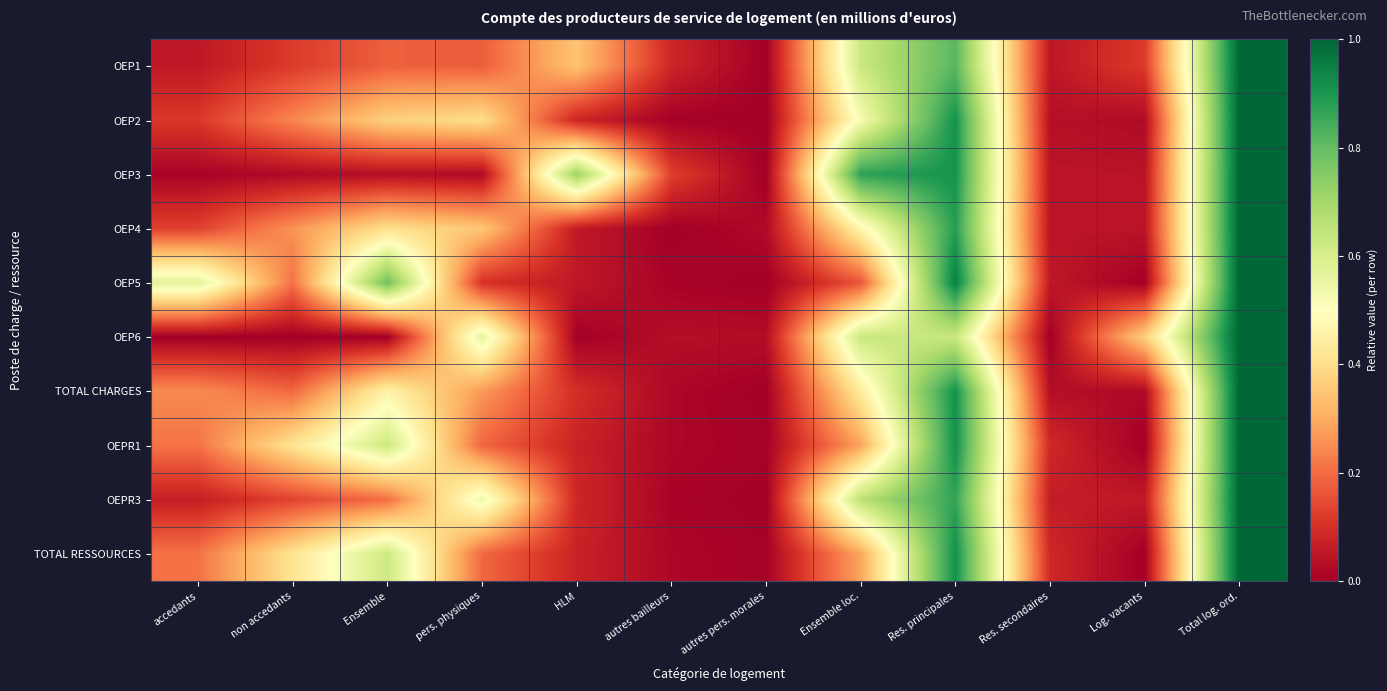

Reading right to left, list all the values displayed in this chart.

OEP1: Total log. ord.=1.0	Log. vacants=0.1	Res. secondaires=0.1	Res. principales=0.8	Ensemble loc.=0.6	autres pers. morales=0.0	autres bailleurs=0.1	HLM=0.3	pers. physiques=0.2	Ensemble=0.2	non accedants=0.1	accedants=0.1
OEP2: Total log. ord.=1.0	Log. vacants=0.0	Res. secondaires=0.0	Res. principales=0.9	Ensemble loc.=0.5	autres pers. morales=0.0	autres bailleurs=0.0	HLM=0.1	pers. physiques=0.4	Ensemble=0.4	non accedants=0.2	accedants=0.1
OEP3: Total log. ord.=1.0	Log. vacants=0.0	Res. secondaires=0.0	Res. principales=0.9	Ensemble loc.=0.9	autres pers. morales=0.0	autres bailleurs=0.1	HLM=0.7	pers. physiques=0.0	Ensemble=0.0	non accedants=0.0	accedants=0.0
OEP4: Total log. ord.=1.0	Log. vacants=0.0	Res. secondaires=0.0	Res. principales=0.9	Ensemble loc.=0.5	autres pers. morales=0.0	autres bailleurs=0.0	HLM=0.1	pers. physiques=0.3	Ensemble=0.4	non accedants=0.3	accedants=0.1
OEP5: Total log. ord.=1.0	Log. vacants=0.0	Res. secondaires=0.1	Res. principales=0.9	Ensemble loc.=0.2	autres pers. morales=0.0	autres bailleurs=0.0	HLM=0.1	pers. physiques=0.1	Ensemble=0.8	non accedants=0.2	accedants=0.6
OEP6: Total log. ord.=1.0	Log. vacants=0.4	Res. secondaires=0.0	Res. principales=0.6	Ensemble loc.=0.6	autres pers. morales=0.0	autres bailleurs=0.0	HLM=0.0	pers. physiques=0.6	Ensemble=0.0	non accedants=0.0	accedants=0.0
TOTAL CHARGES: Total log. ord.=1.0	Log. vacants=0.0	Res. secondaires=0.0	Res. principales=0.9	Ensemble loc.=0.4	autres pers. morales=0.0	autres bailleurs=0.0	HLM=0.1	pers. physiques=0.3	Ensemble=0.5	non accedants=0.2	accedants=0.2
OEPR1: Total log. ord.=1.0	Log. vacants=0.0	Res. secondaires=0.1	Res. principales=0.9	Ensemble loc.=0.3	autres pers. morales=0.0	autres bailleurs=0.0	HLM=0.1	pers. physiques=0.2	Ensemble=0.6	non accedants=0.4	accedants=0.2
OEPR3: Total log. ord.=1.0	Log. vacants=0.1	Res. secondaires=0.1	Res. principales=0.9	Ensemble loc.=0.7	autres pers. morales=0.0	autres bailleurs=0.0	HLM=0.1	pers. physiques=0.5	Ensemble=0.2	non accedants=0.1	accedants=0.1
TOTAL RESSOURCES: Total log. ord.=1.0	Log. vacants=0.0	Res. secondaires=0.1	Res. principales=0.9	Ensemble loc.=0.3	autres pers. morales=0.0	autres bailleurs=0.0	HLM=0.1	pers. physiques=0.2	Ensemble=0.6	non accedants=0.4	accedants=0.2